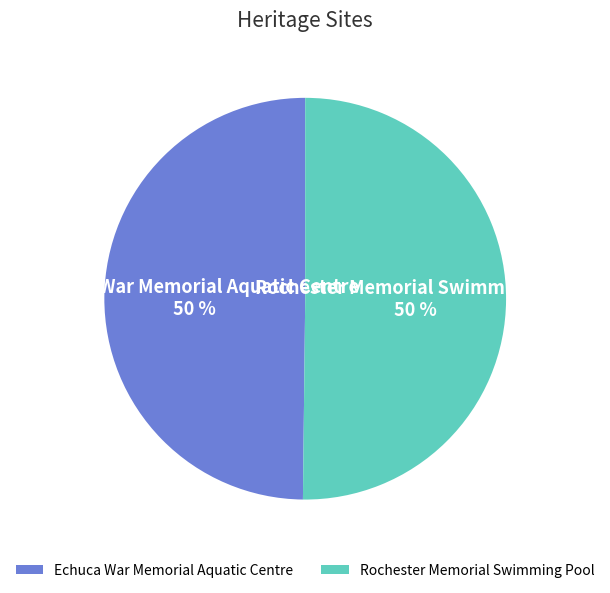

Approximately how many times larger is the value at Rochester Memorial Swimming Pool compared to Echuca War Memorial Aquatic Centre?

1.0